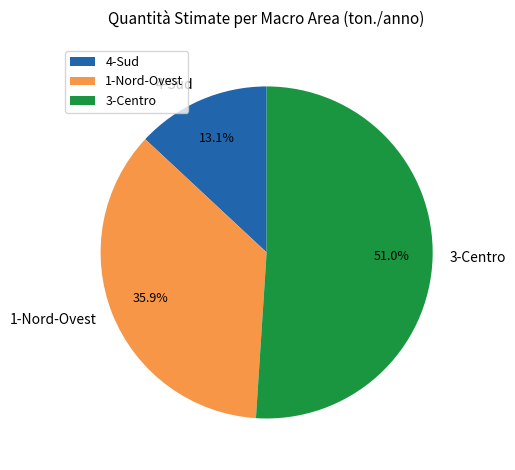

Count the number of slices in the pie.

3